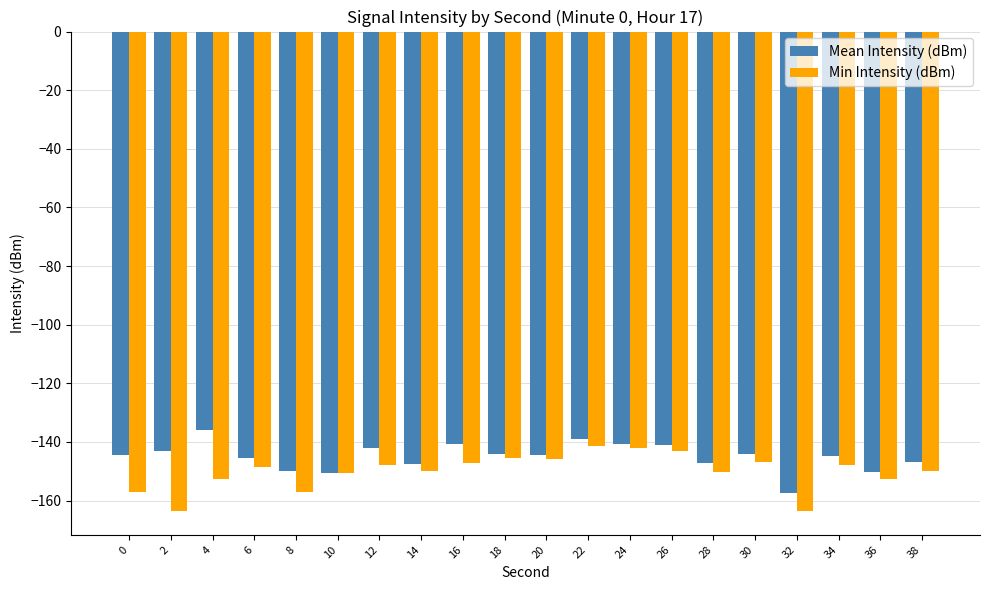

List the series in order of their overall mean, highest first.

Mean Intensity (dBm), Min Intensity (dBm)